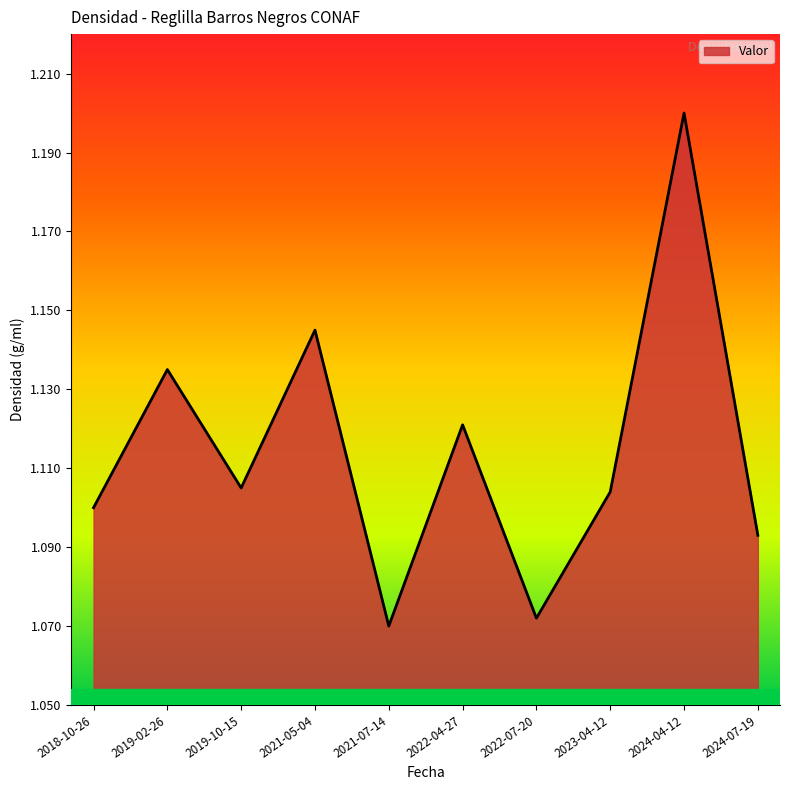

What value does the data have at 2024-04-12?

1.2